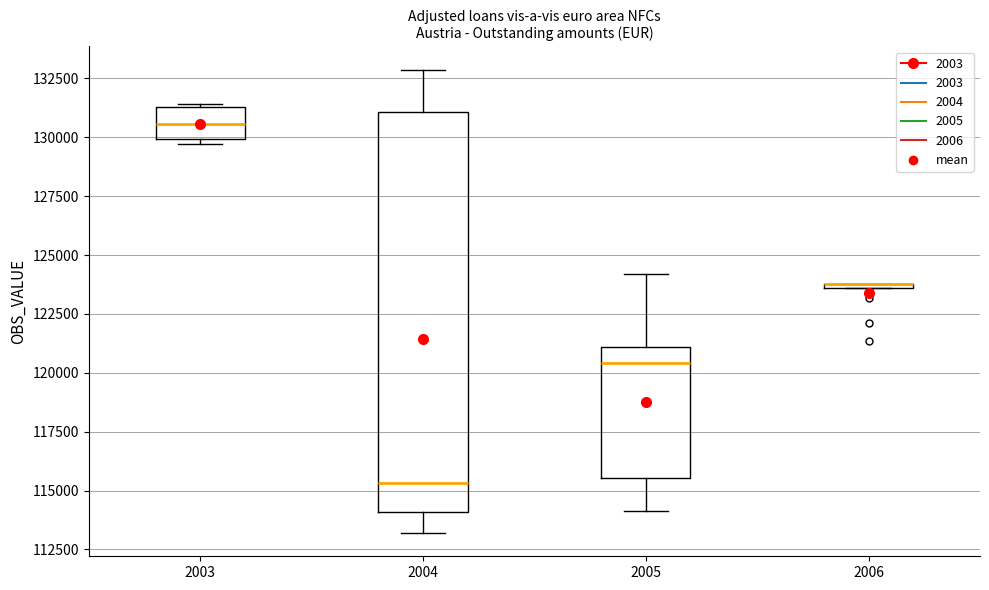

Where is the lower edge of the box at x = 2003 on the y-axis? The values are not printed on the chart, so give them approximately, as read against the axis.

130000